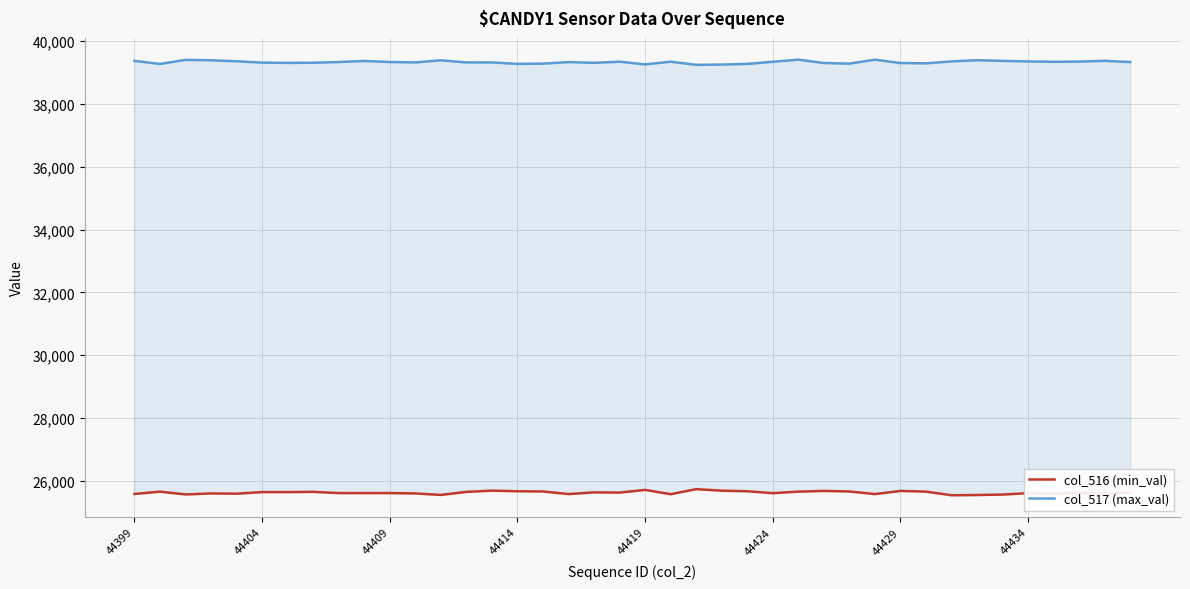

Count the number of data series in this chart.

2